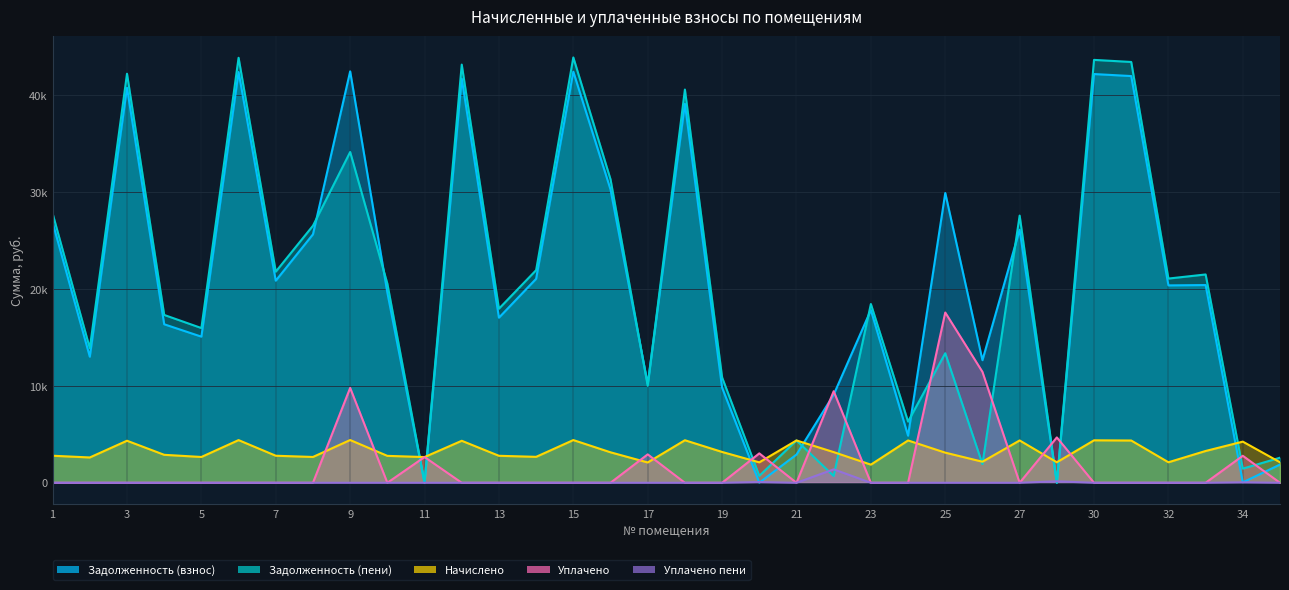

How many lines are shown in the chart?

5